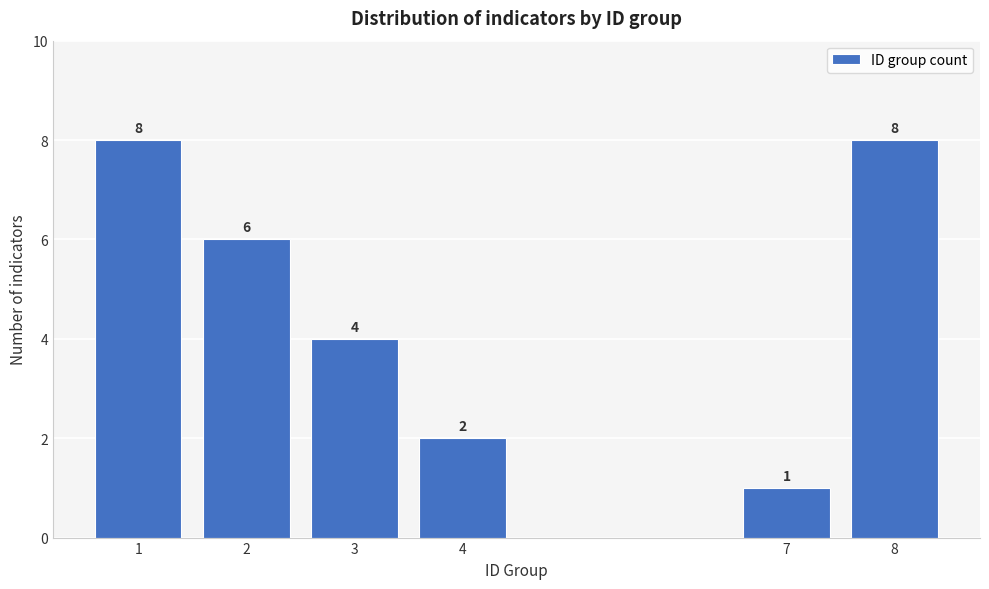

Reading left to right, extract all data points from this chart.

1=8	2=6	3=4	4=2	7=1	8=8